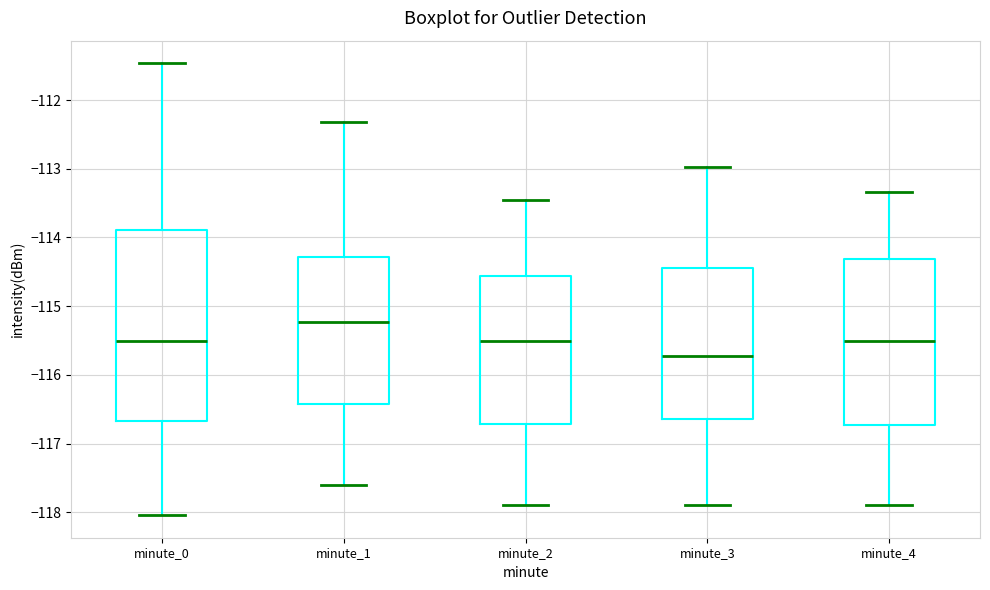

Comparing the boxes themselves (not the whiskers), which one is the tallest?

minute_0